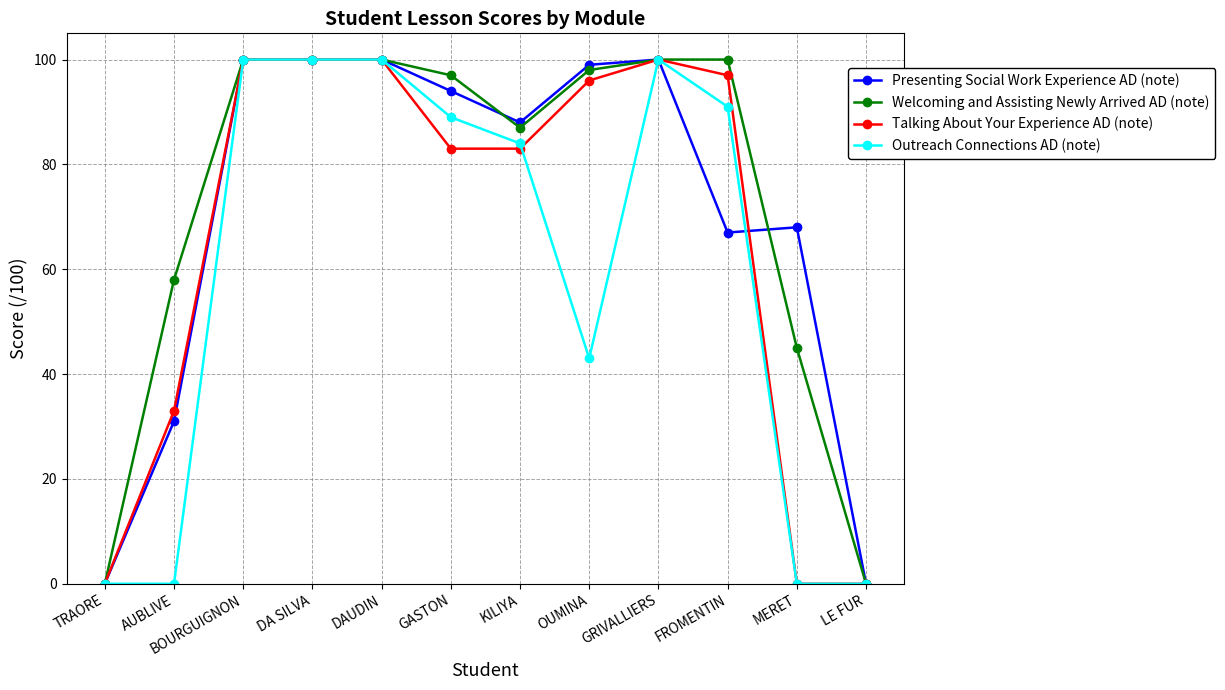

What is the total value across all series at DA SILVA?

400